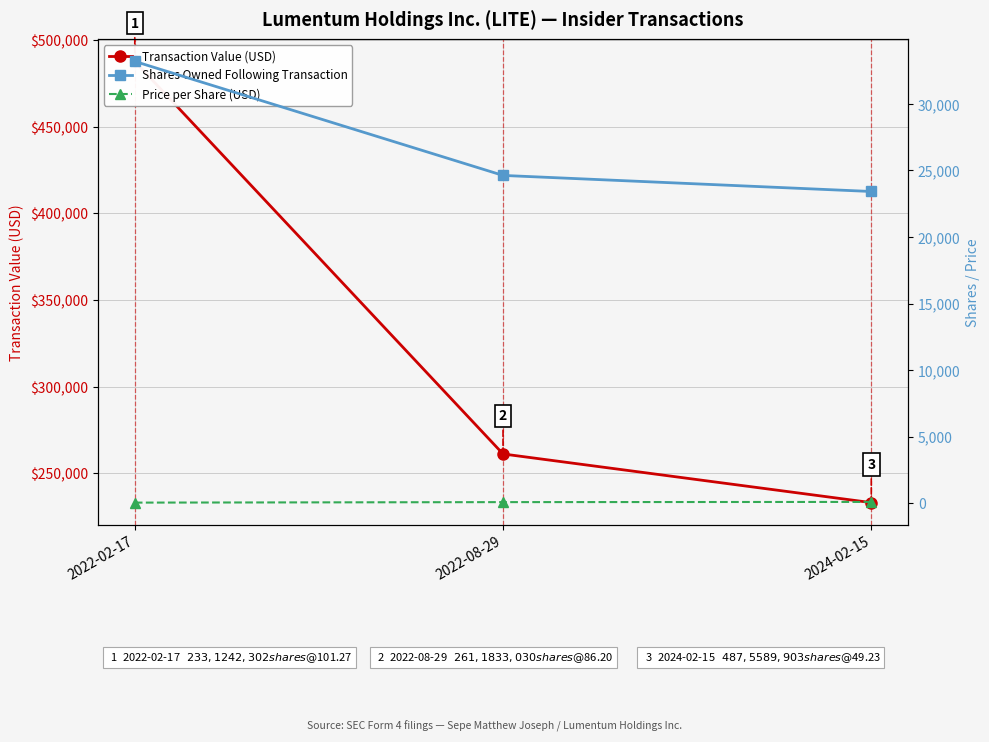

How many values in the Transaction Value (USD) series are below 261183?

1